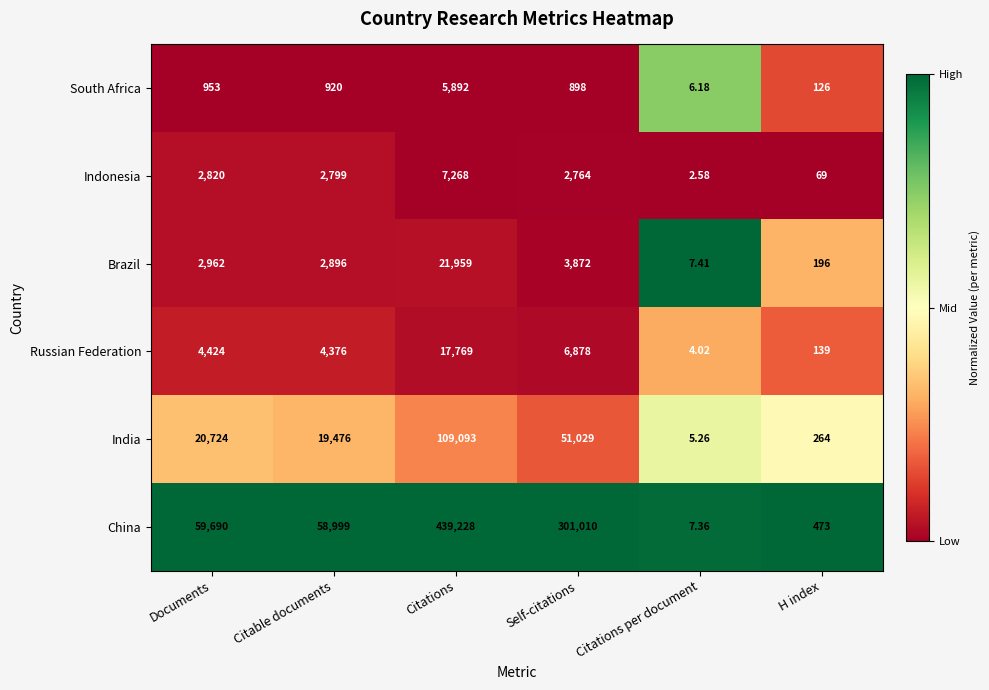

At which category is the sum across all series the highest?

Citations